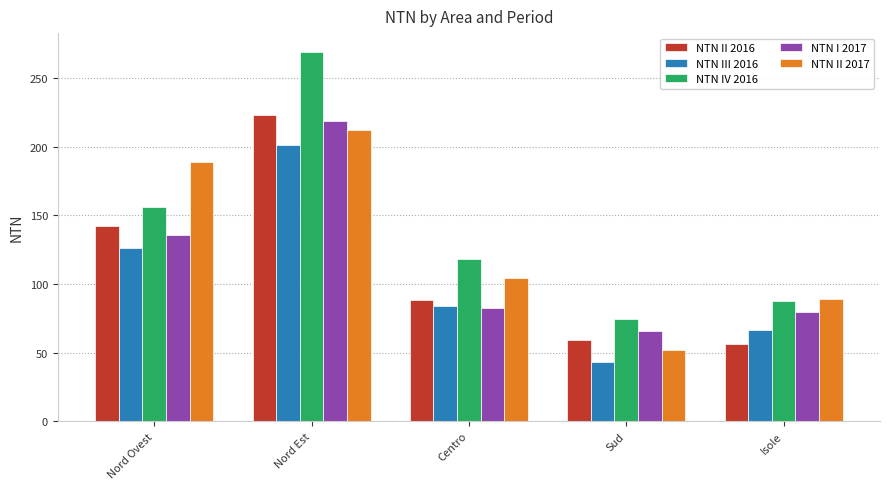

Where is NTN III 2016 nearest to the value 122?

Nord Ovest